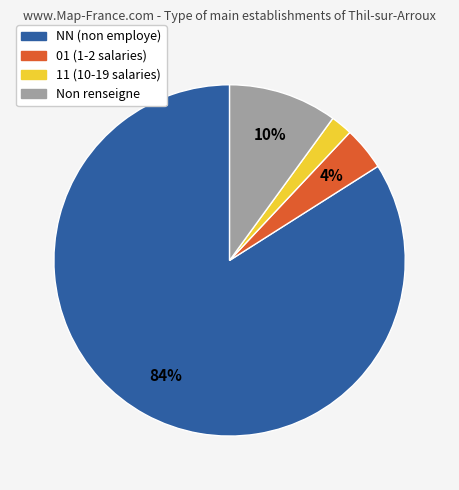

Is there a majority slice in this chart?

Yes